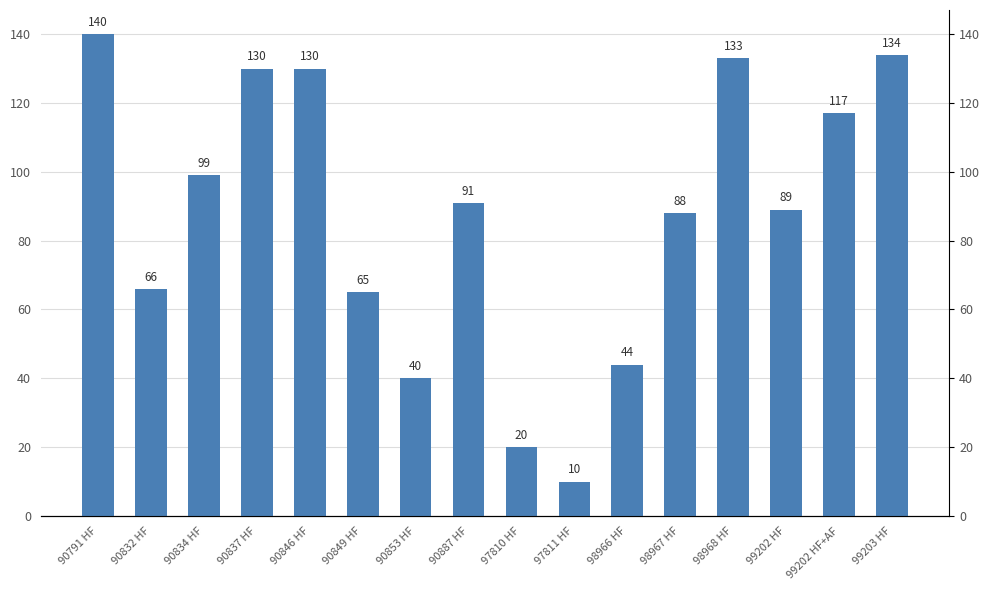

Reading left to right, list all the values displayed in this chart.

90791 HF=140	90832 HF=66	90834 HF=99	90837 HF=130	90846 HF=130	90849 HF=65	90853 HF=40	90887 HF=91	97810 HF=20	97811 HF=10	98966 HF=44	98967 HF=88	98968 HF=133	99202 HF=89	99202 HF+AF=117	99203 HF=134